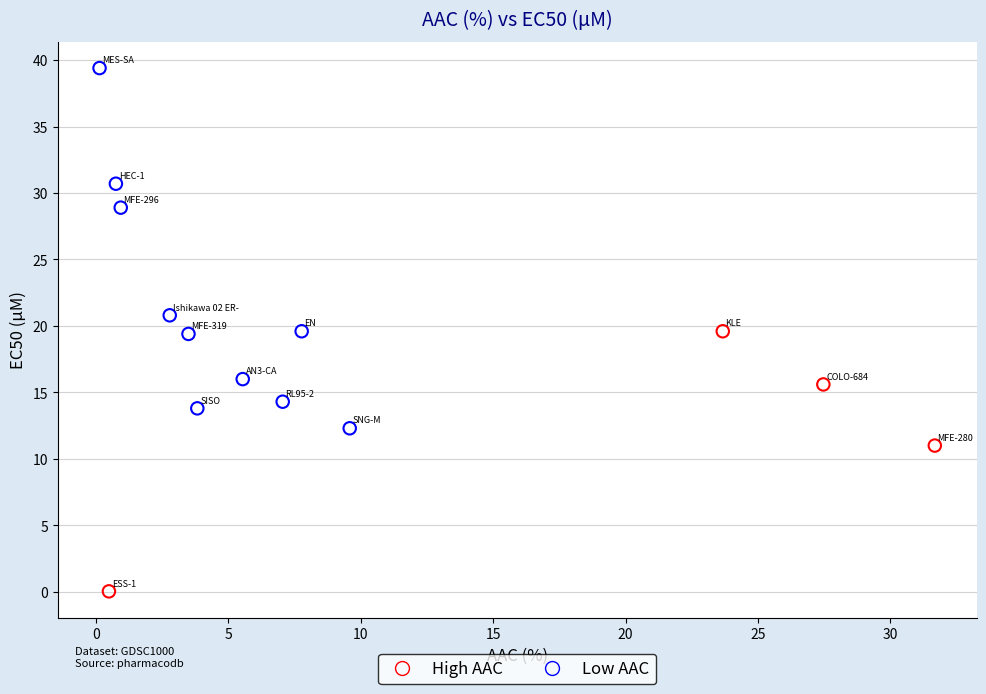

Which series has the largest Y range (max minus min)?

Low AAC